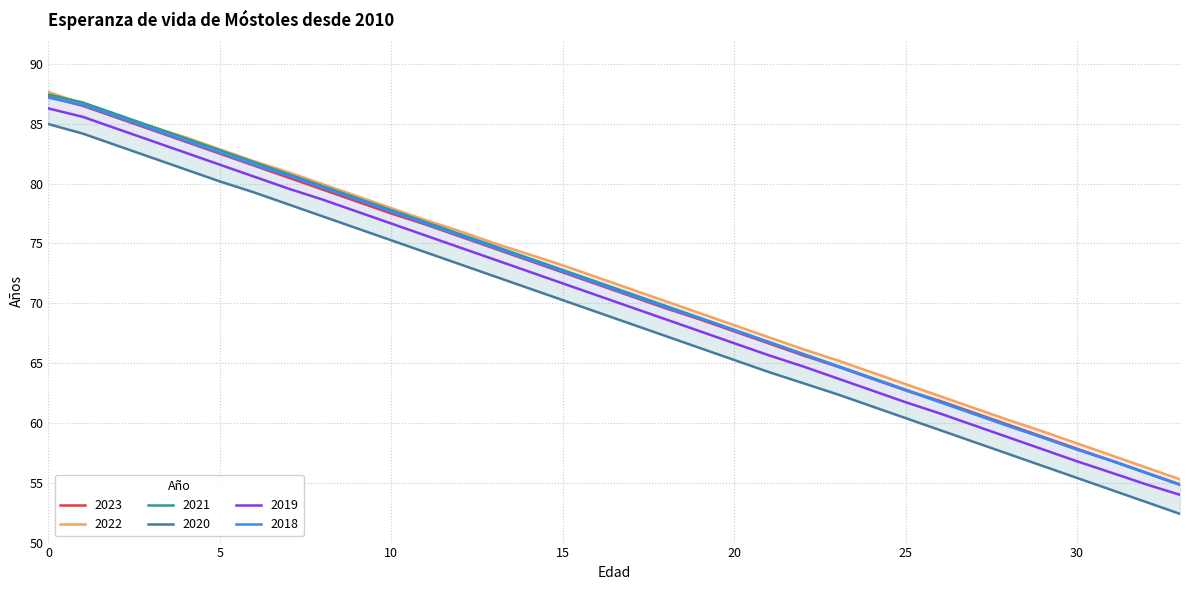

Rank the series at 32 from lowest to highest value.

2020, 2019, 2021, 2023, 2018, 2022